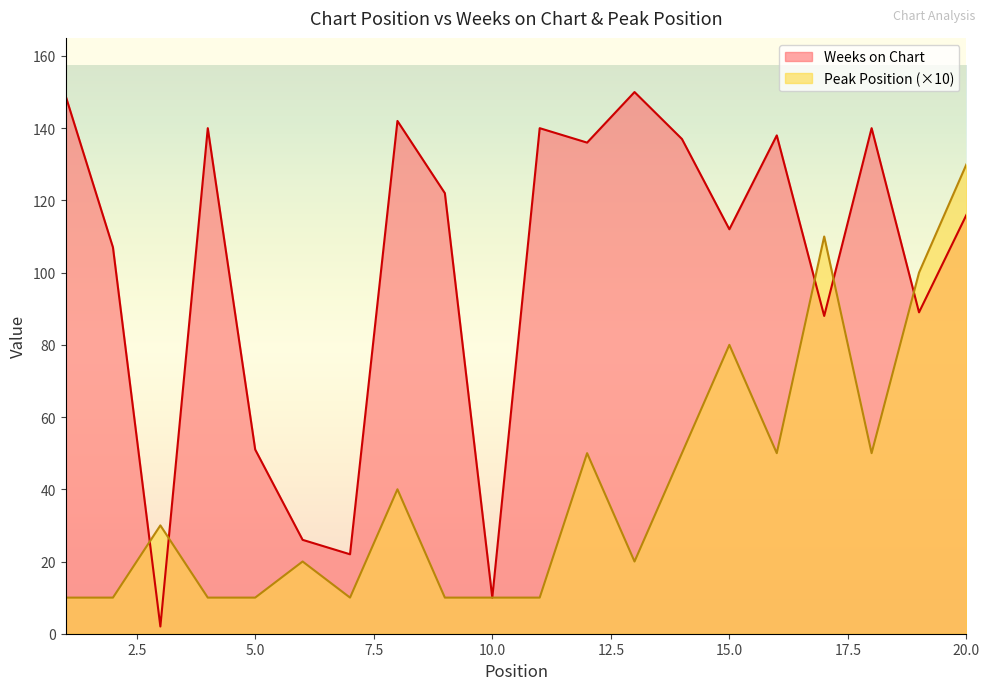

Reading left to right, what are all the values shown in this chart?

Weeks on Chart: 1=149	2=107	3=2	4=140	5=51	6=26	7=22	8=142	9=122	10=10	11=140	12=136	13=150	14=137	15=112	16=138	17=88	18=140	19=89	20=116
Peak Position: 1=10	2=10	3=30	4=10	5=10	6=20	7=10	8=40	9=10	10=10	11=10	12=50	13=20	14=50	15=80	16=50	17=110	18=50	19=100	20=130